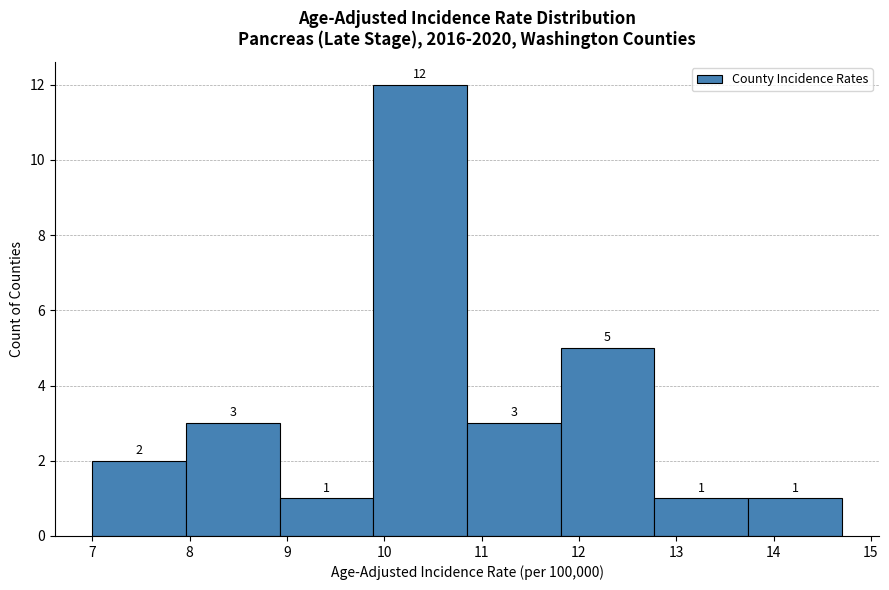

Reading left to right, transcribe this chart: for each bar, give the range it covers on the x-axis and its height. The bar edges are not printed on the chart, so give them approximately, as read against the axis.

7.0 to 8.0: 2
8.0 to 8.9: 3
8.9 to 9.9: 1
9.9 to 10.9: 12
10.9 to 11.8: 3
11.8 to 12.8: 5
12.8 to 13.7: 1
13.7 to 14.7: 1